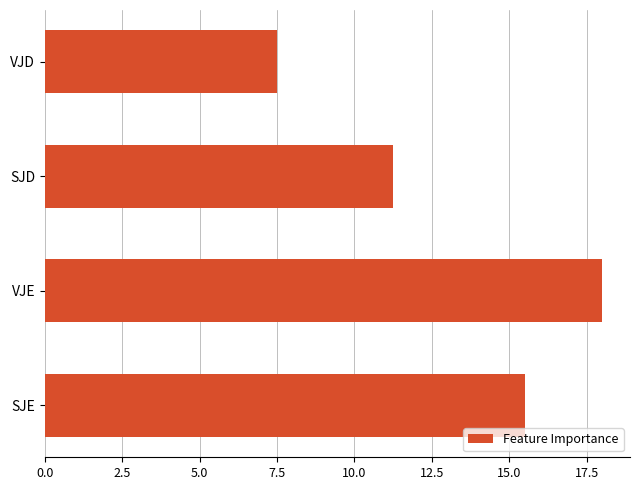

What is the minimum value shown in the chart?

7.5